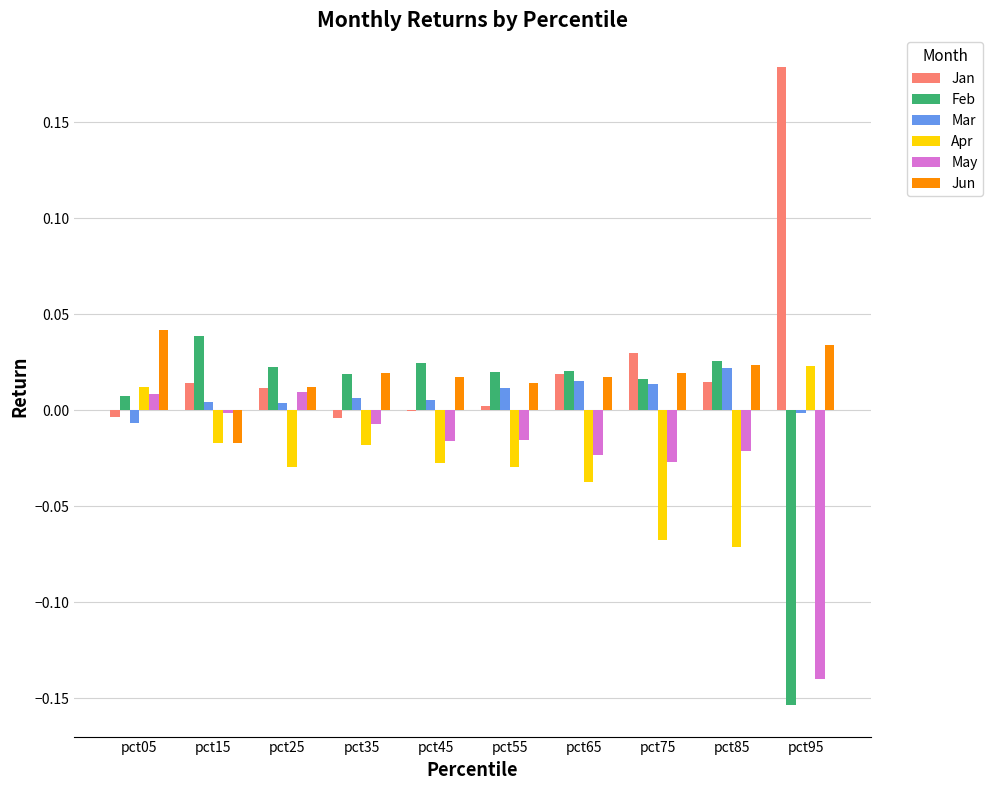

True or false: Jan has a value of 0.0 at pct65.

True